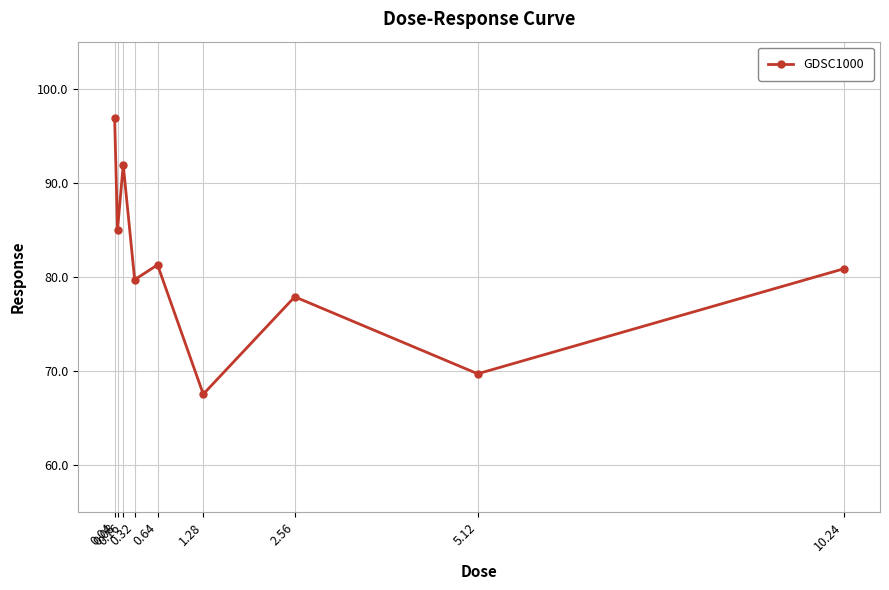

List the labels in order of value, smallest first.

1.28, 5.12, 2.56, 0.32, 10.24, 0.64, 0.08, 0.16, 0.04